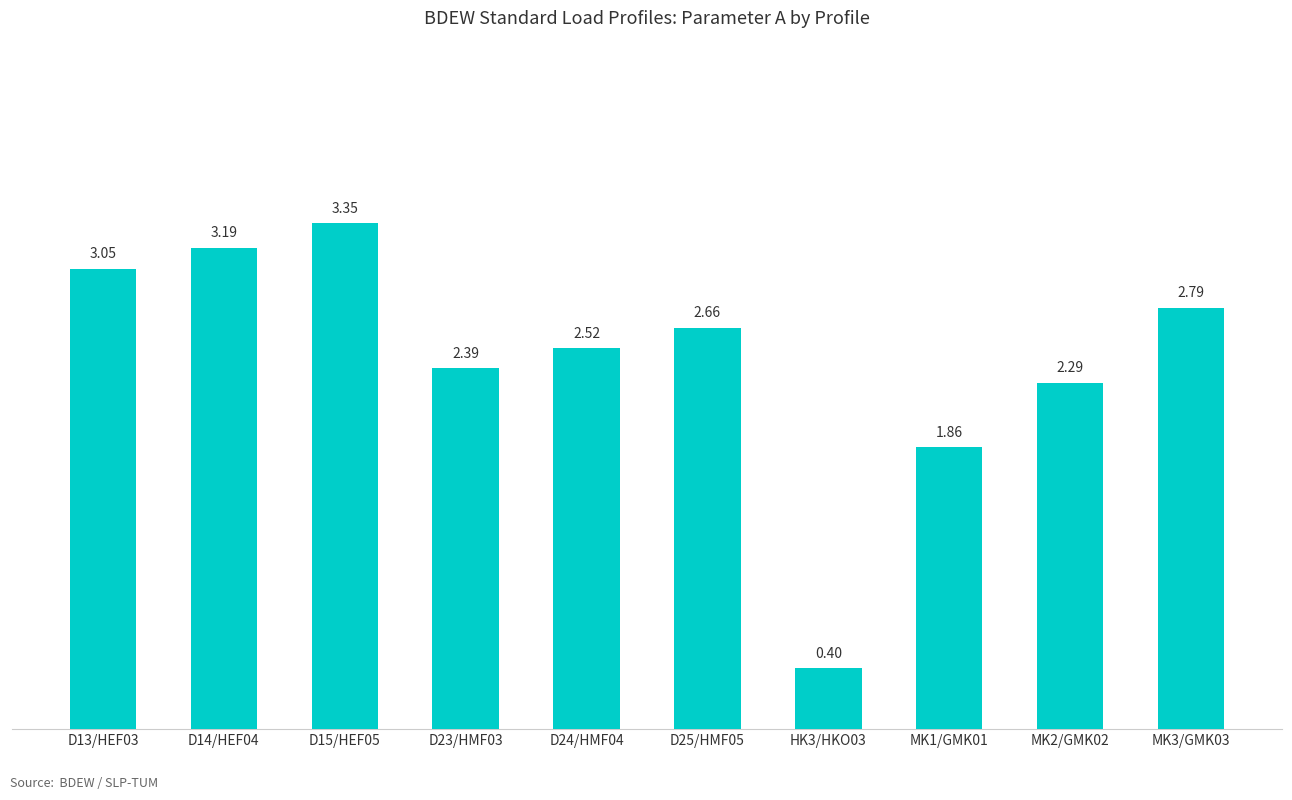

What is the minimum value shown in the chart?

0.4